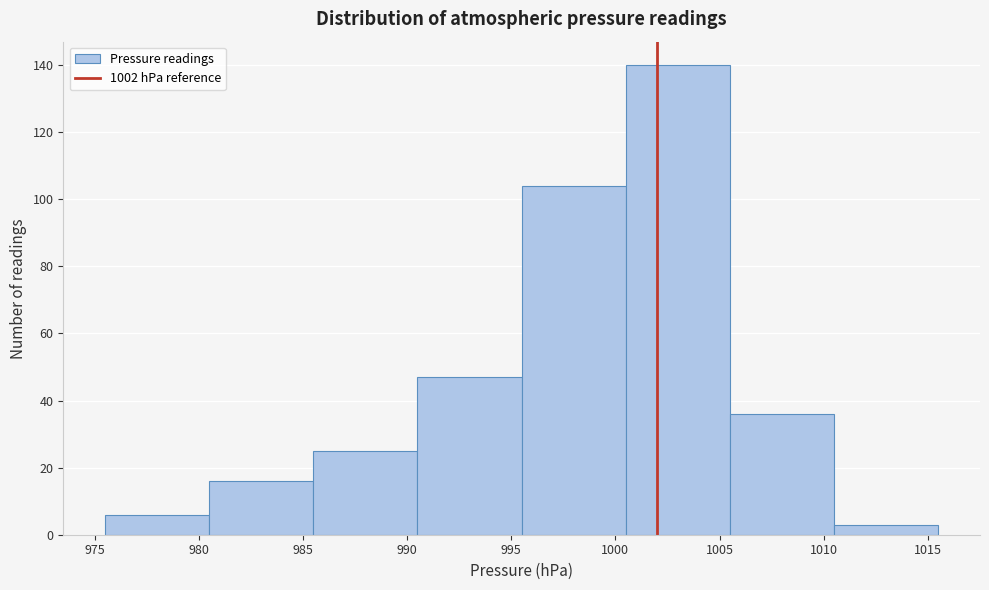

How tall is the bar that spans 1005.5 to 1010.5 on the x-axis? The values are not printed on the chart, so give them approximately, as read against the axis.

36